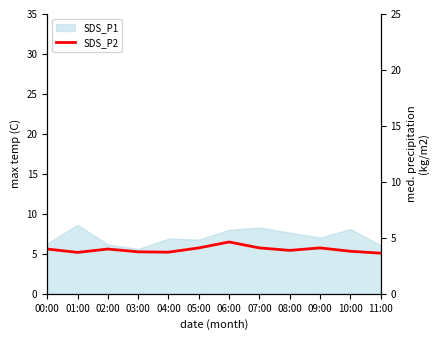

What is the minimum value shown in the chart?

3.6